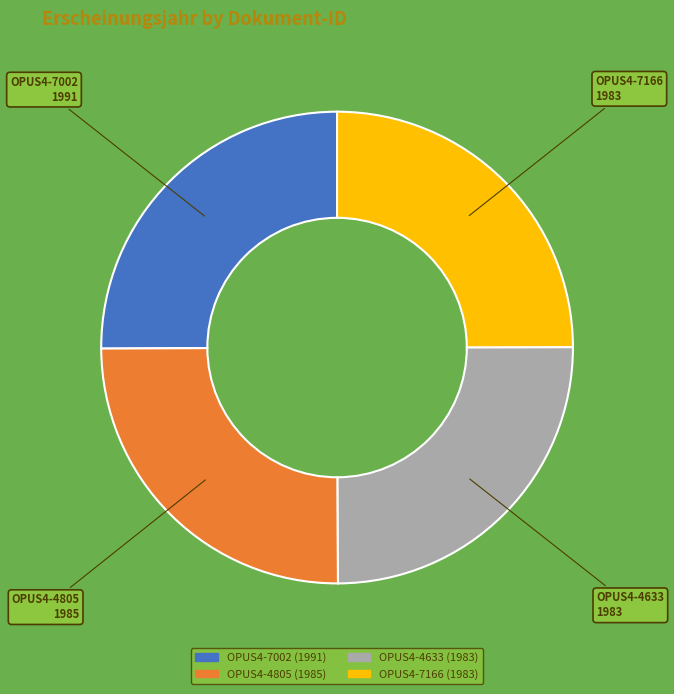

Approximately how many times larger is the value at OPUS4-4633 compared to OPUS4-4805?

1.0